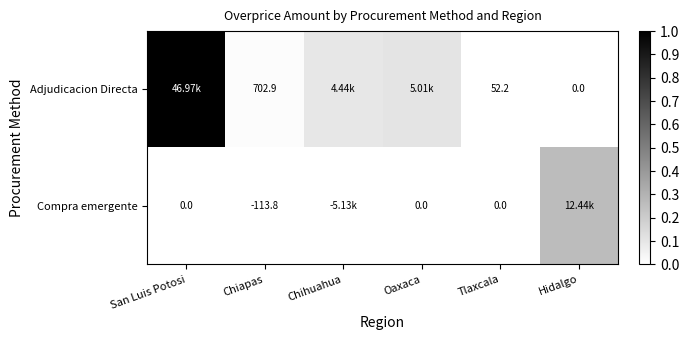

At Tlaxcala, list the series in order from largest to smallest.

Adjudicacion Directa, Compra emergente